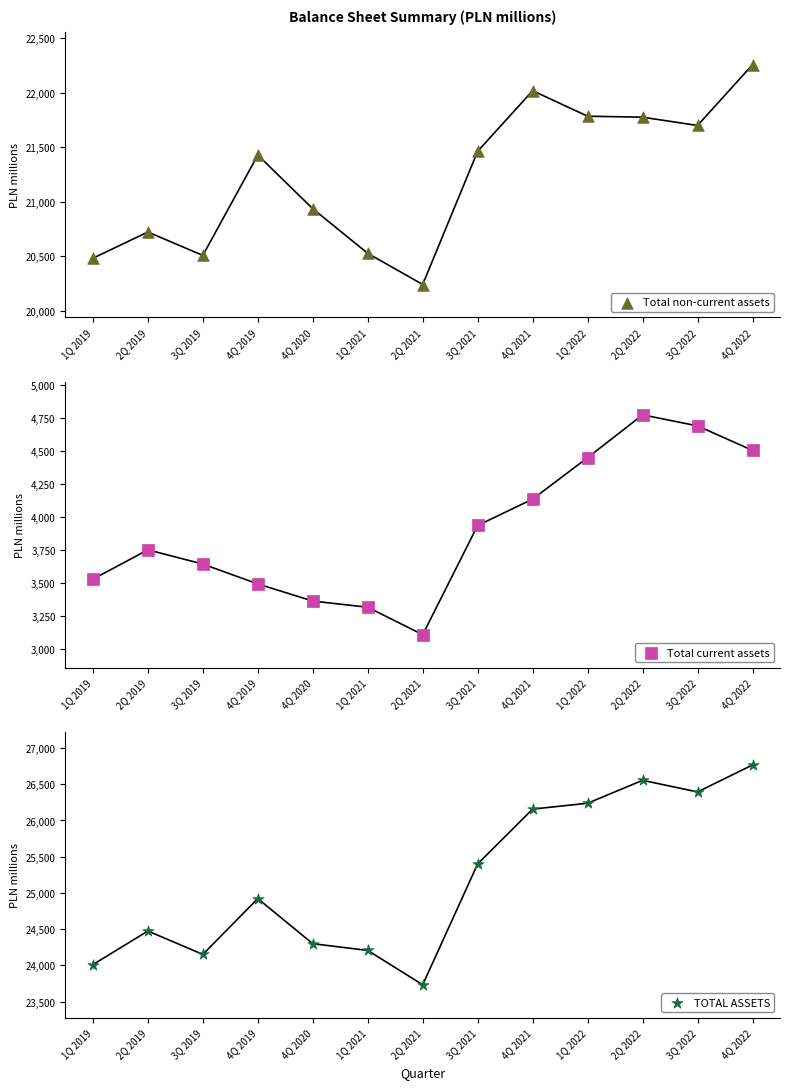

At how many categories does at least one series exceed 18025?

13